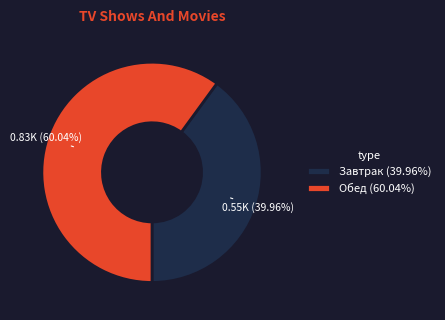

What is the largest slice in the pie chart?

Обед (60.04%)